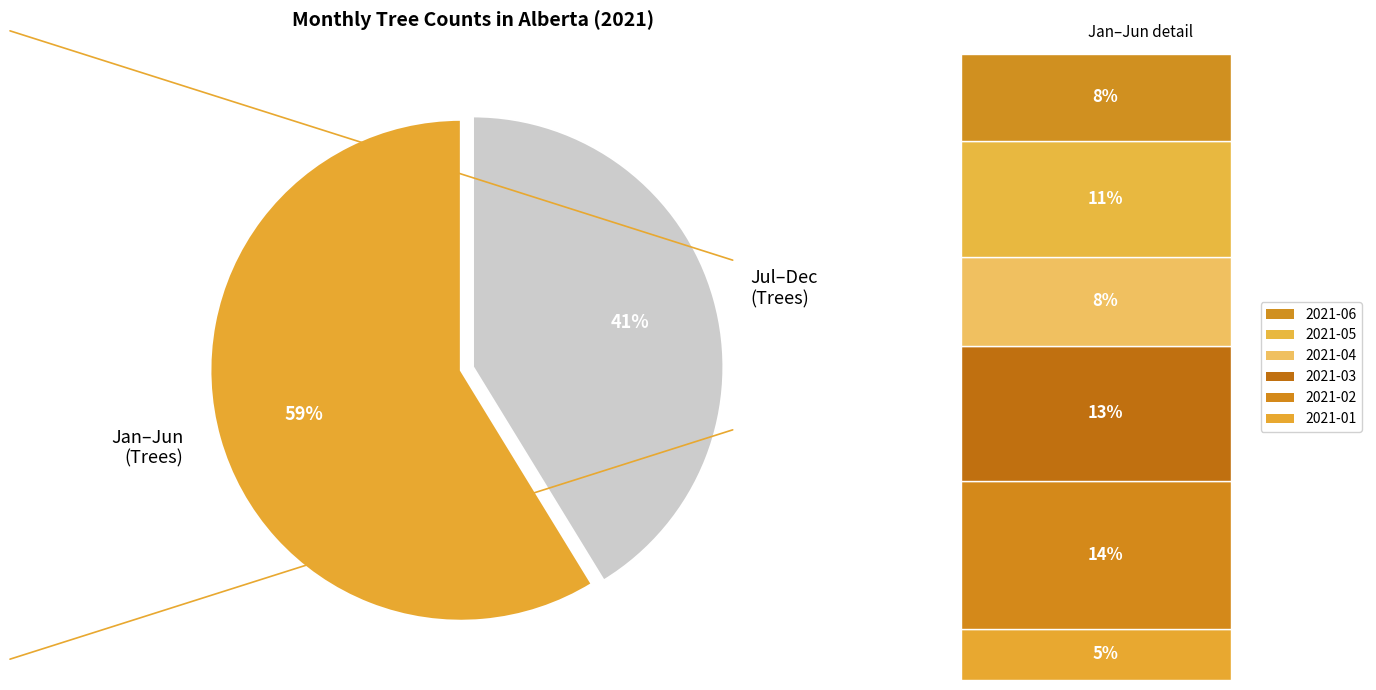

Is there any slice that represents more than half of the pie?

Yes